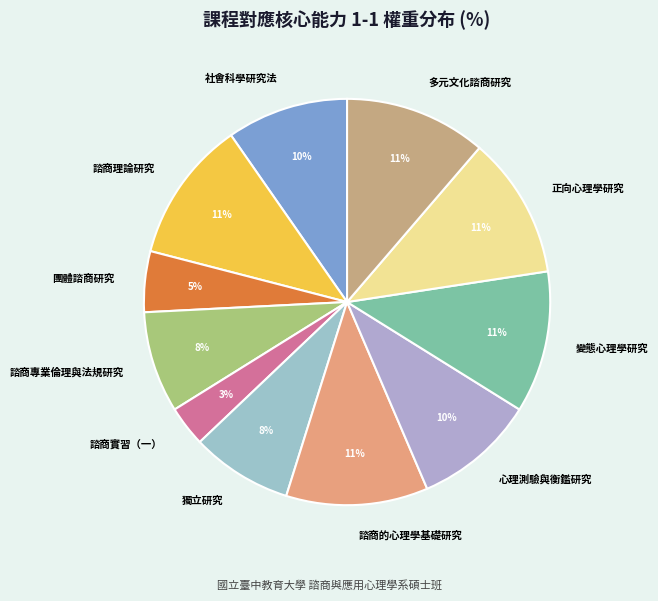

To the nearest percent, what portion does 諮商理論研究 represent?

11%